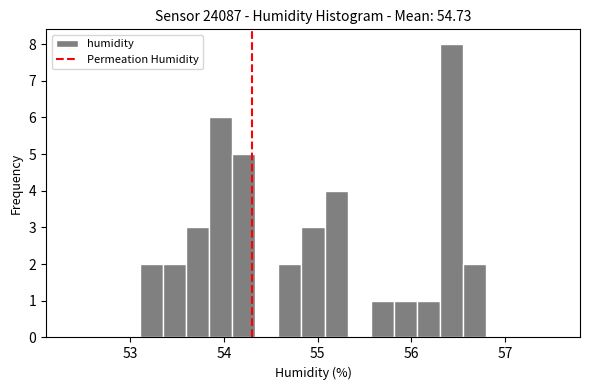

Read against the x-axis, roughly where is the centre of the tallest bar?

56.4